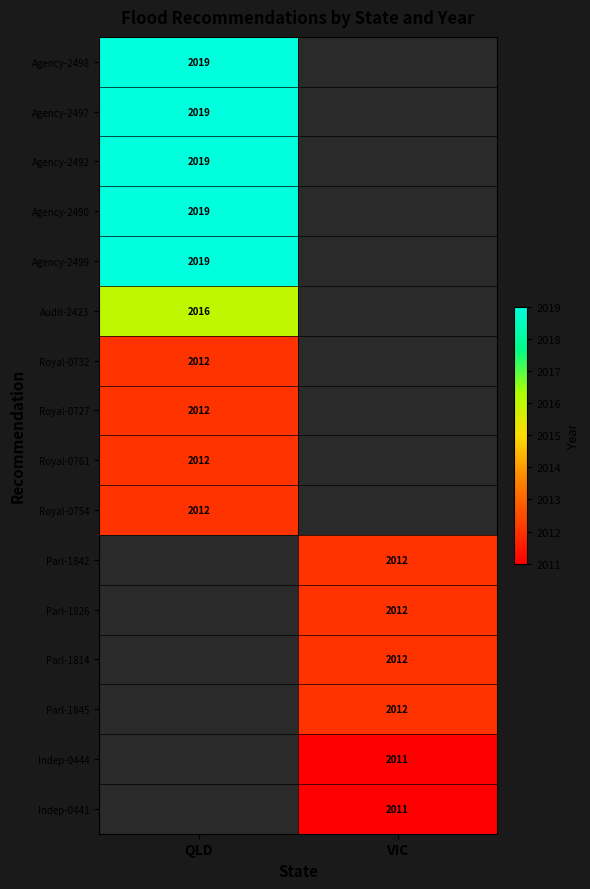

Is it true that Agency-2490 equals 2019 at QLD?

True